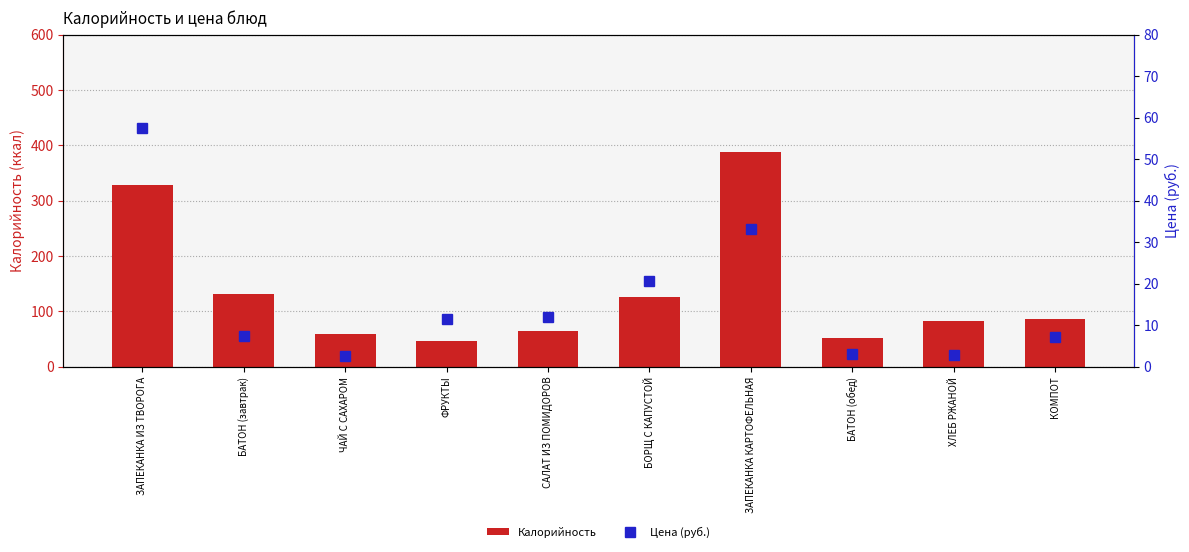

Rank the series by their average value, from highest to lowest.

Калорийность, Цена (руб.)